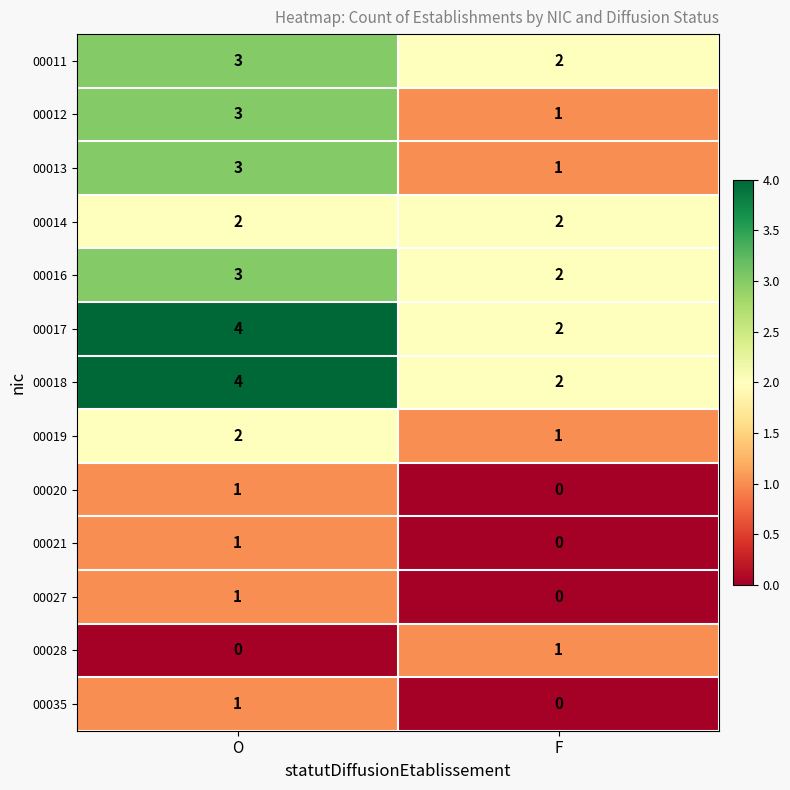

The 00013 series shows 1 at F. True or false?

True